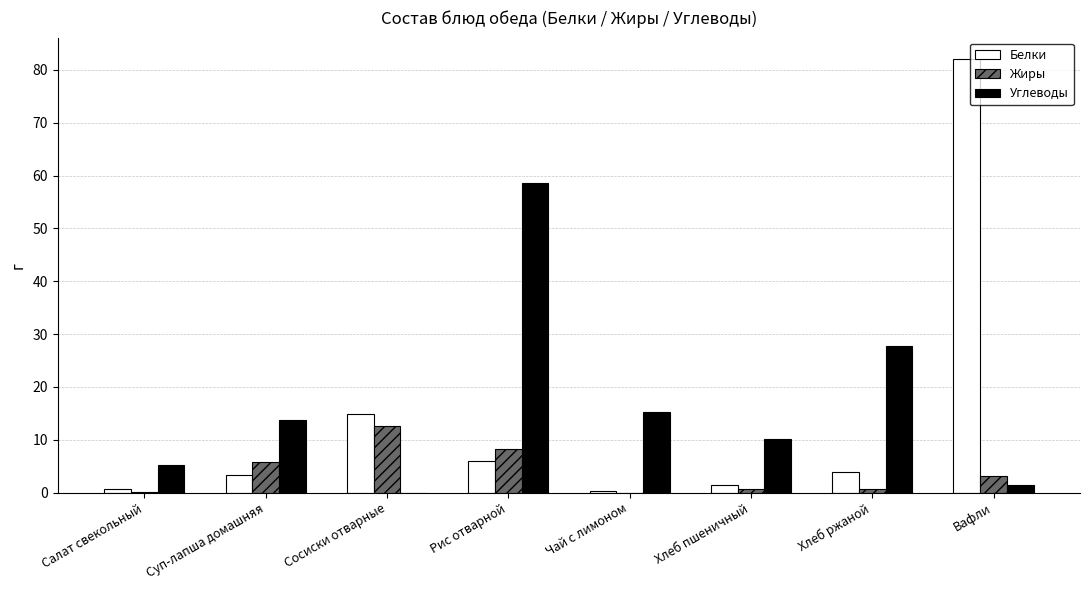

Which label corresponds to the largest value in the chart?

Вафли